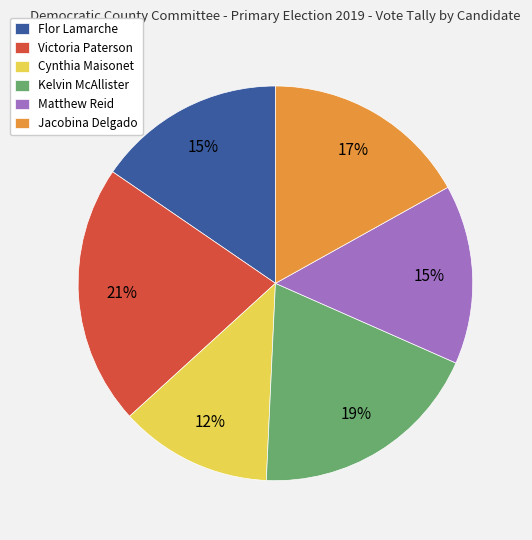

To the nearest percent, what percentage of the pie is Victoria Paterson?

21%